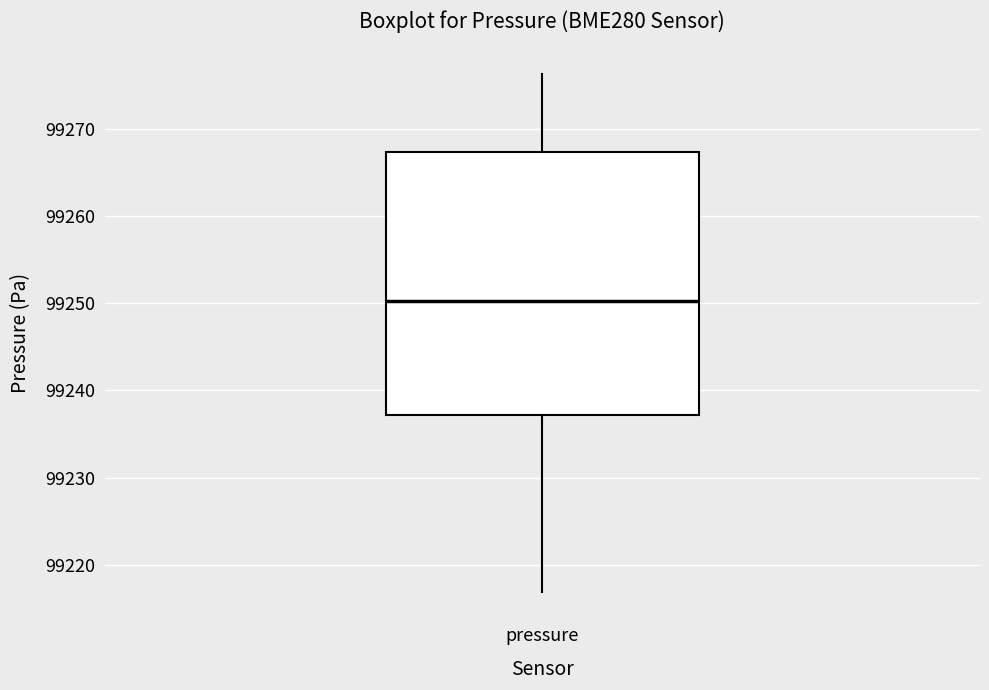

Transcribe this box plot: give where the median line is, the range the box spans, and where the two whiskers end, as read against the y-axis. The values are not printed on the chart, so give them approximately, as read against the axis.

median 99250, box 99237 to 99267, whiskers 99217 to 99276